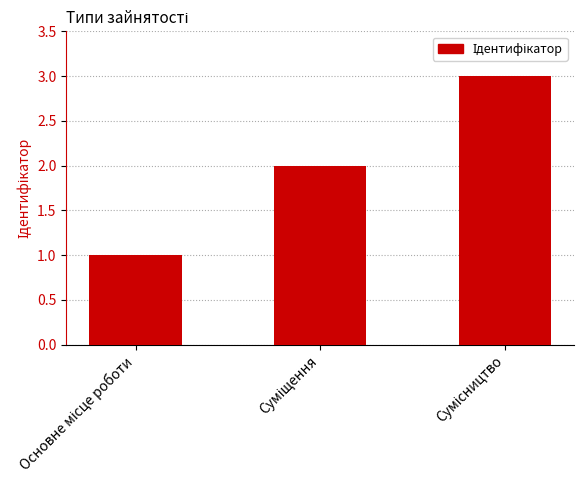

What is the value of the 3rd bar from the left?

3